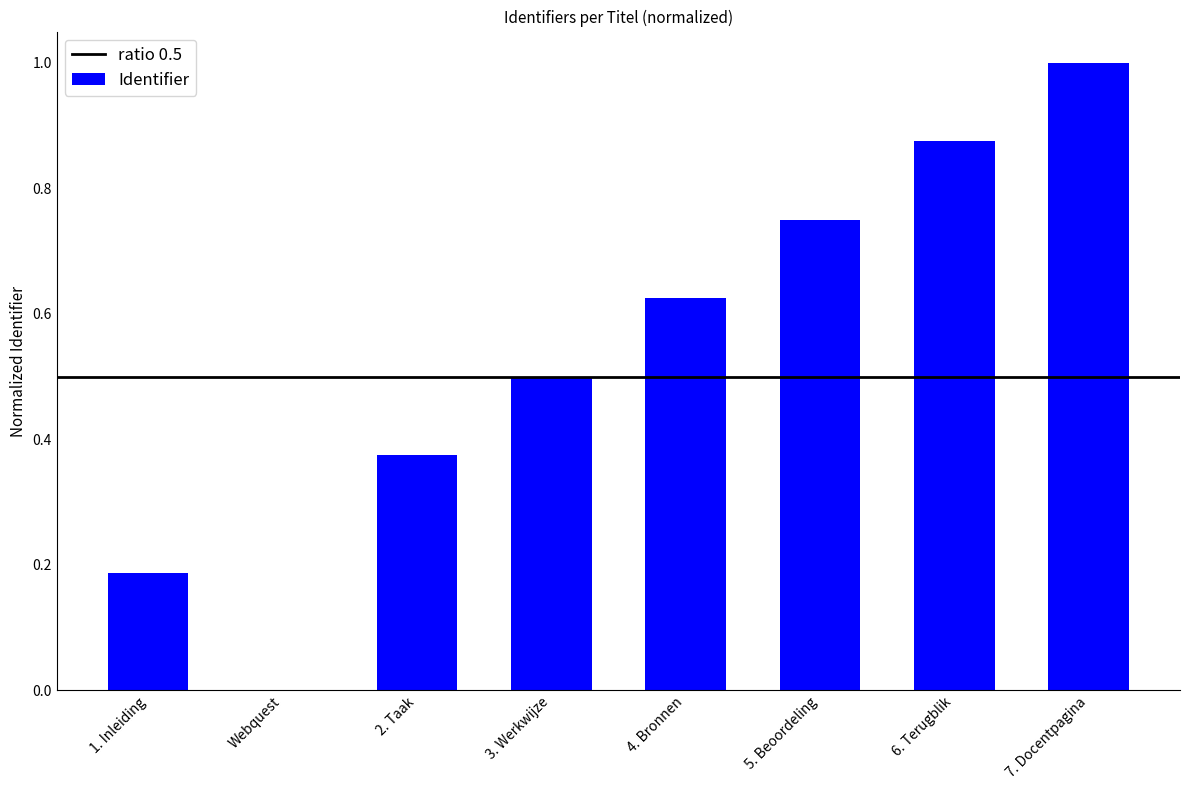

How many positive values are there?

7